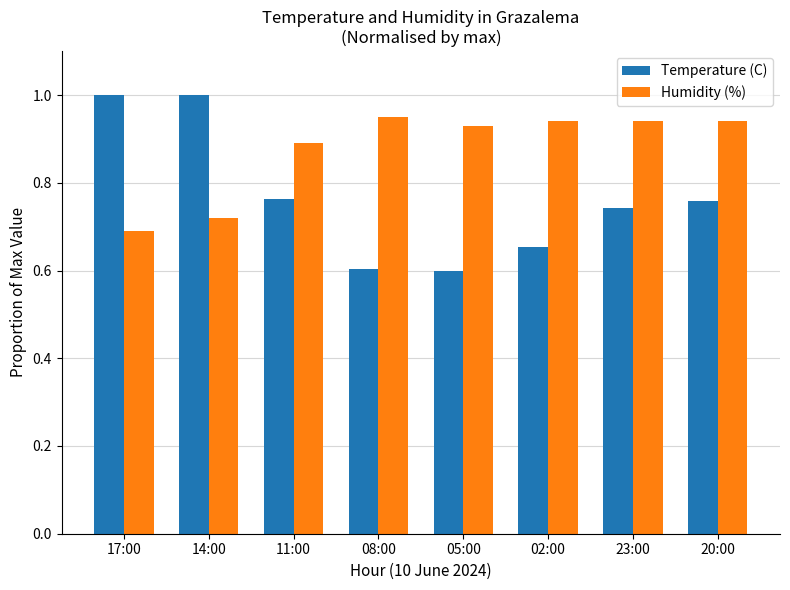

What position from the right is 17:00?

8